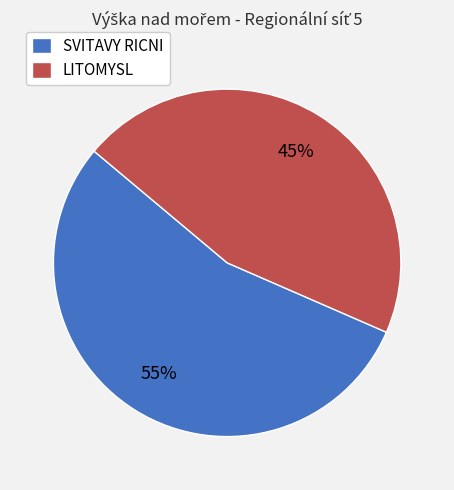

Which category has the biggest portion of the pie?

SVITAVY RICNI